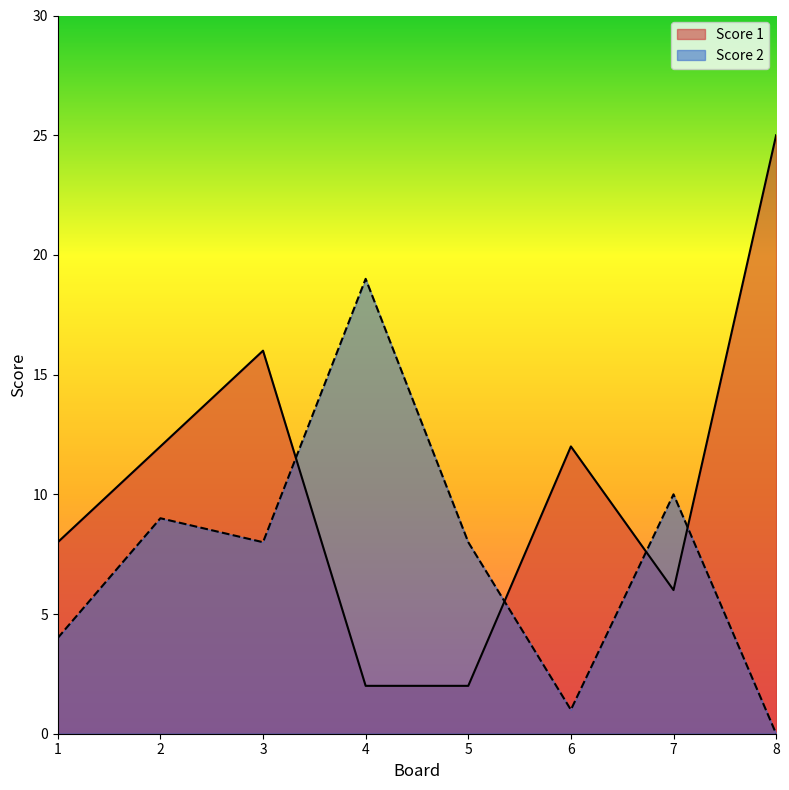

What are all the series names shown in the legend?

Score 1, Score 2